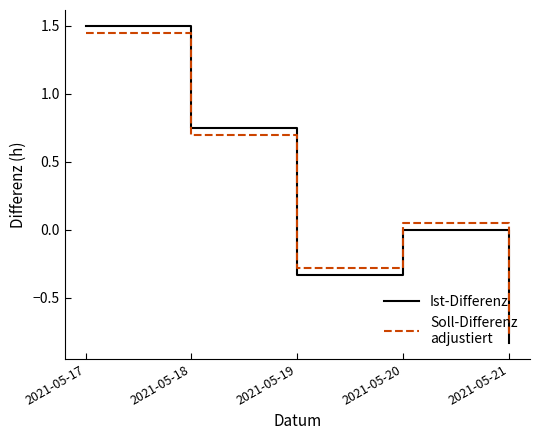

What is the maximum value shown in the chart?

1.5